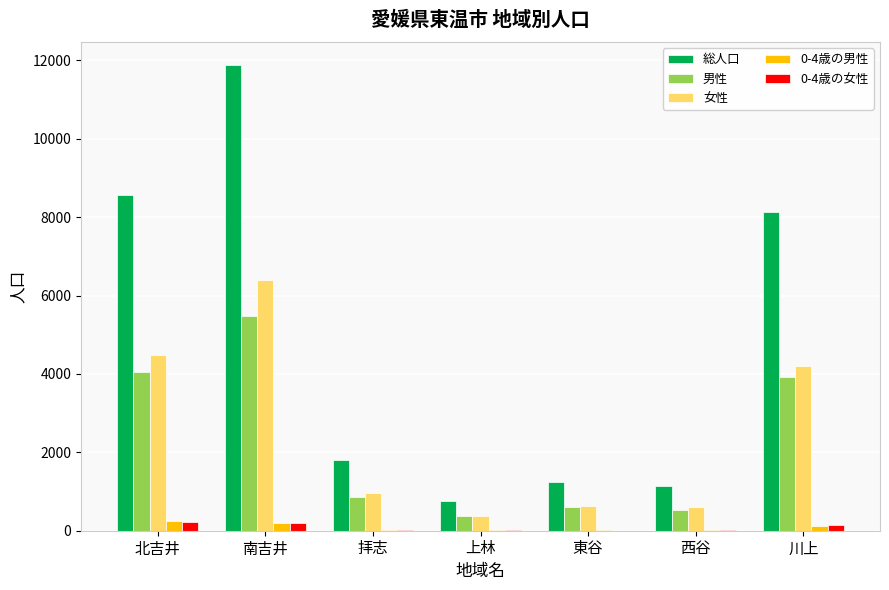

What is the highest value of the 女性 series?

6403